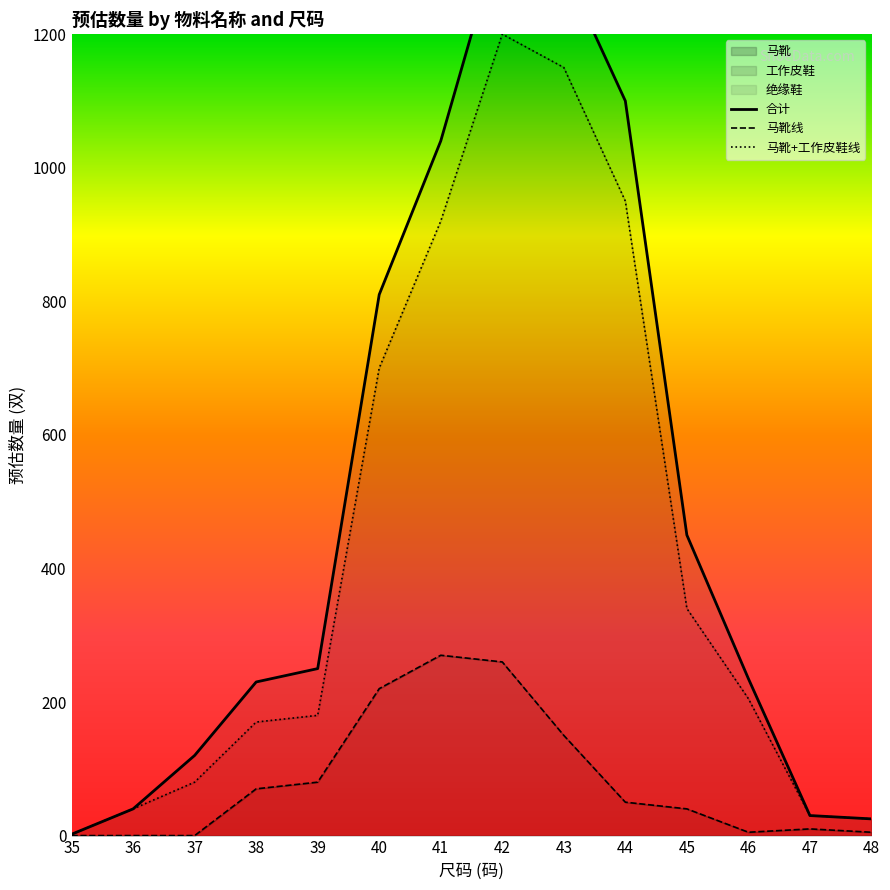

What is the maximum value shown in the chart?

1360